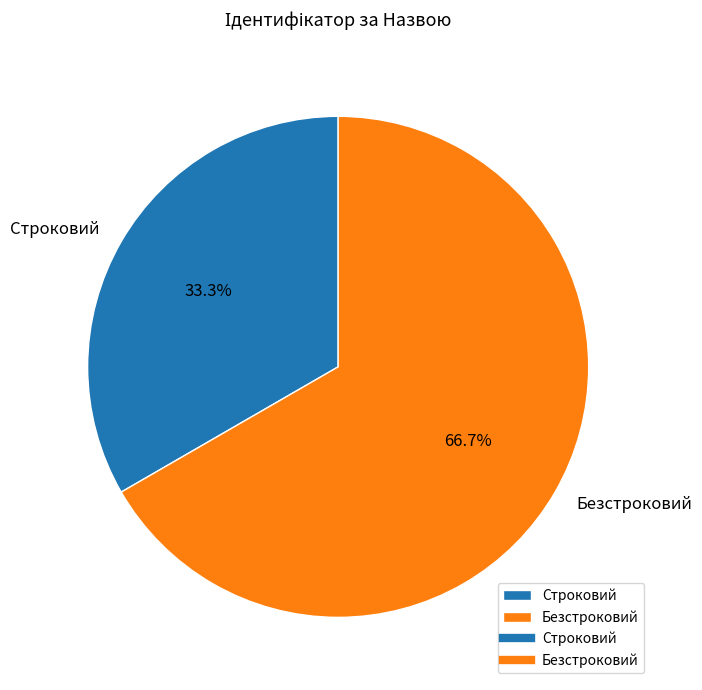

To the nearest percent, what is the average slice percentage?

50%